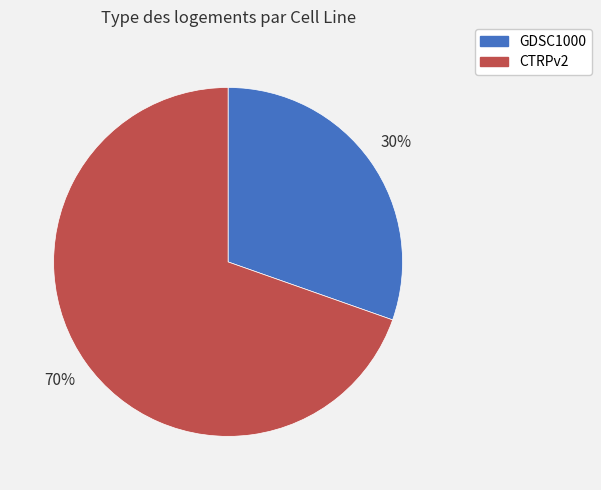

Is there any slice that represents more than half of the pie?

Yes